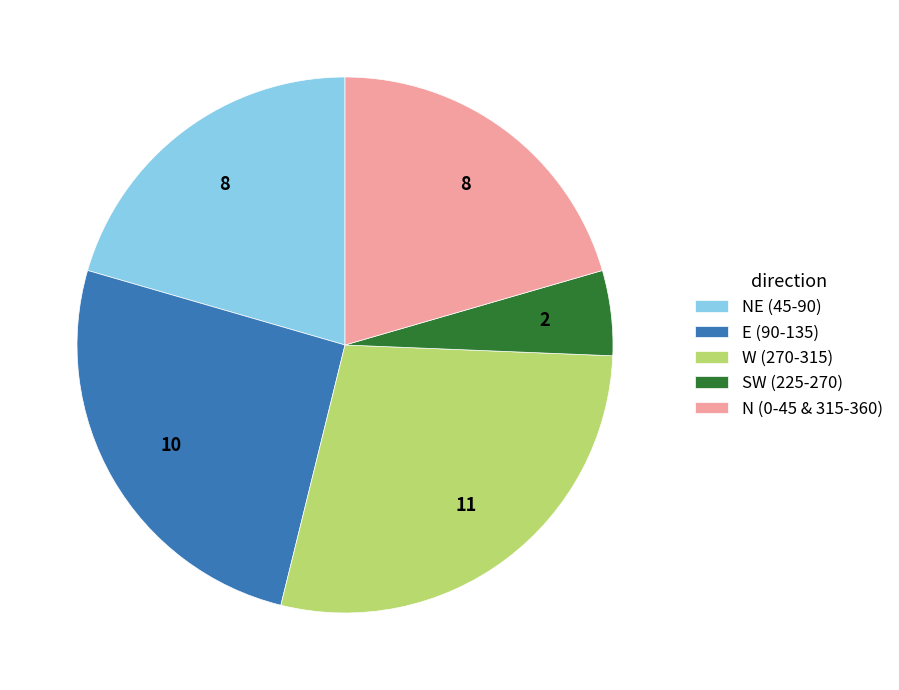

The W (270-315) slice represents 28% of the pie. True or false?

True